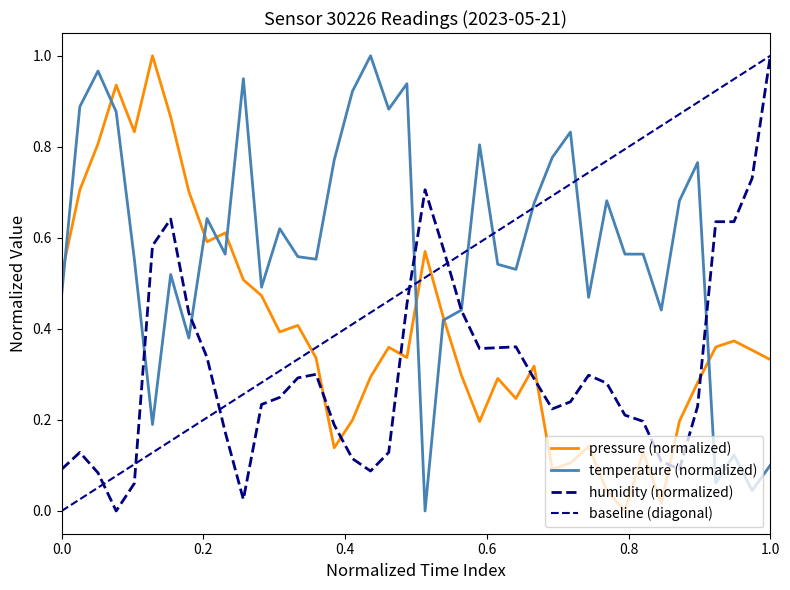

True or false: humidity has a value of 0.6 at 00:06.

True